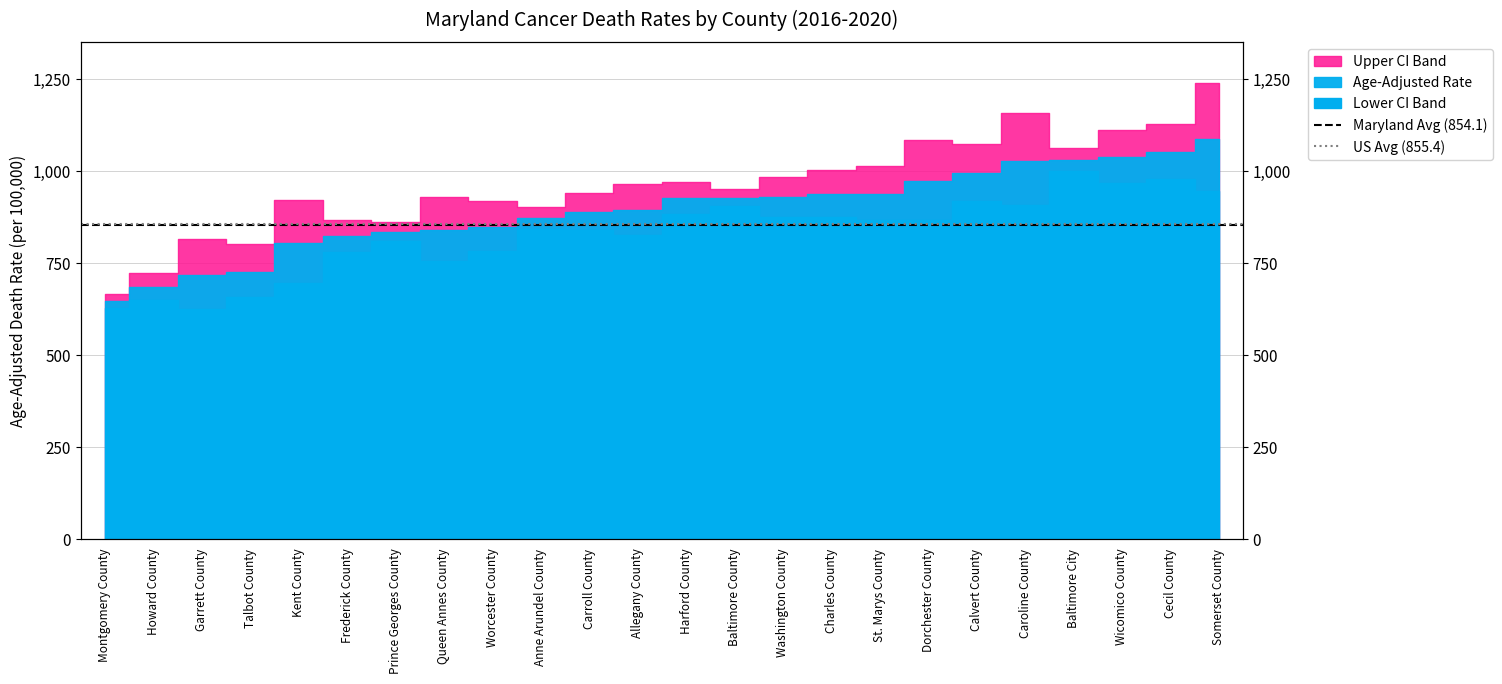

What is the label of the 2nd point from the right?

Montgomery County